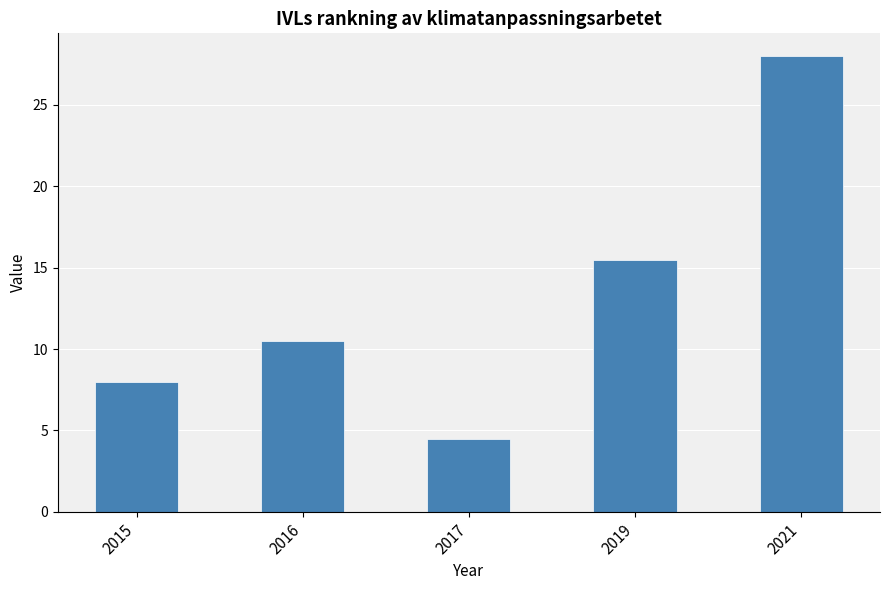

True or false: the data shows 10.5 at 2016.

True